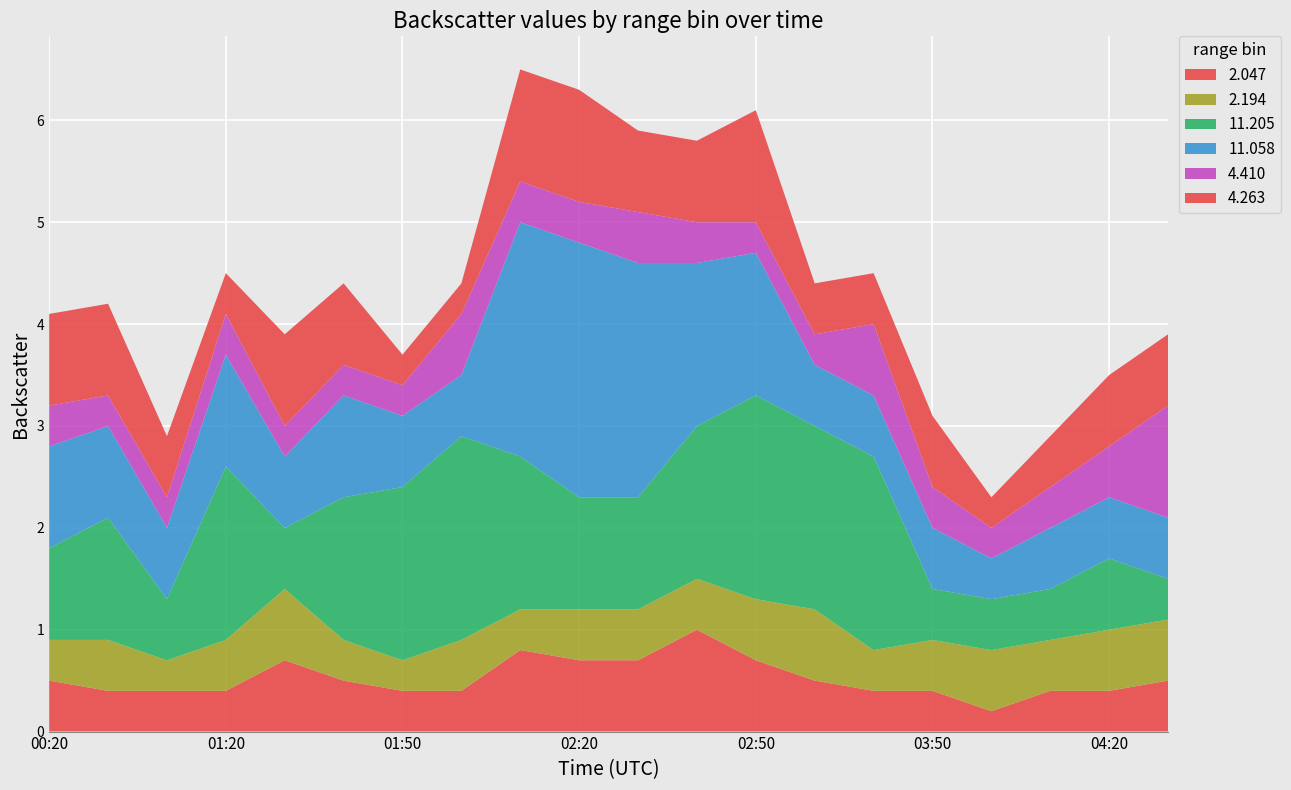

What is the total value across all series at 00:20?

4.1